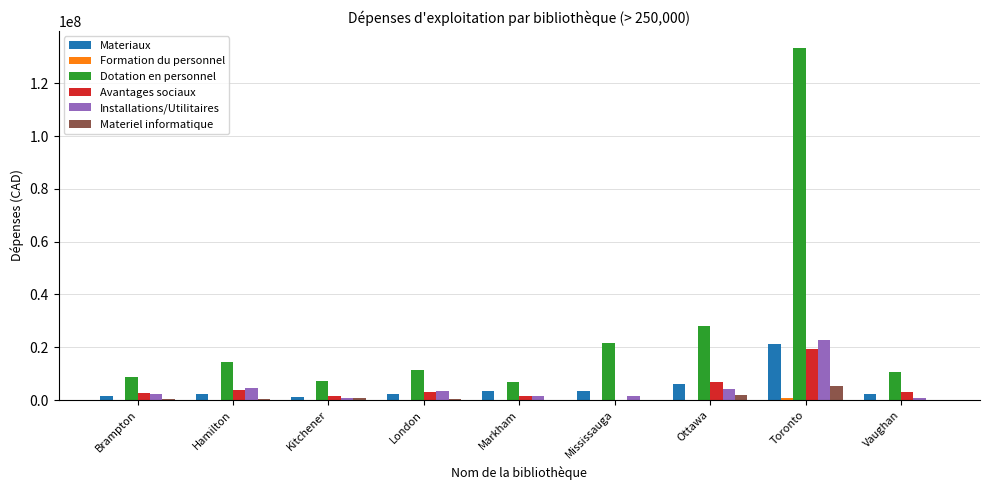

What is the difference between the Avantages sociaux values at Kitchener and Markham?

3685